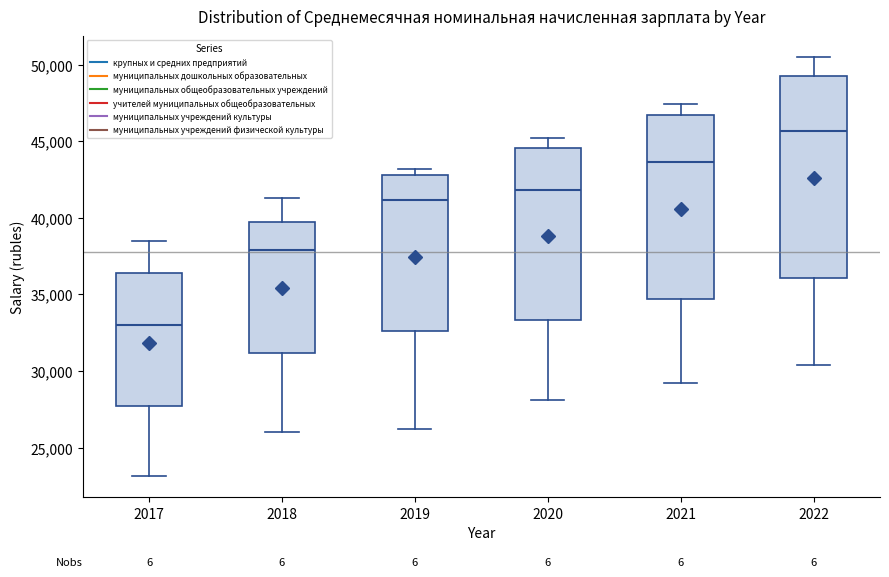

Comparing the boxes themselves (not the whiskers), which one is the tallest?

2022